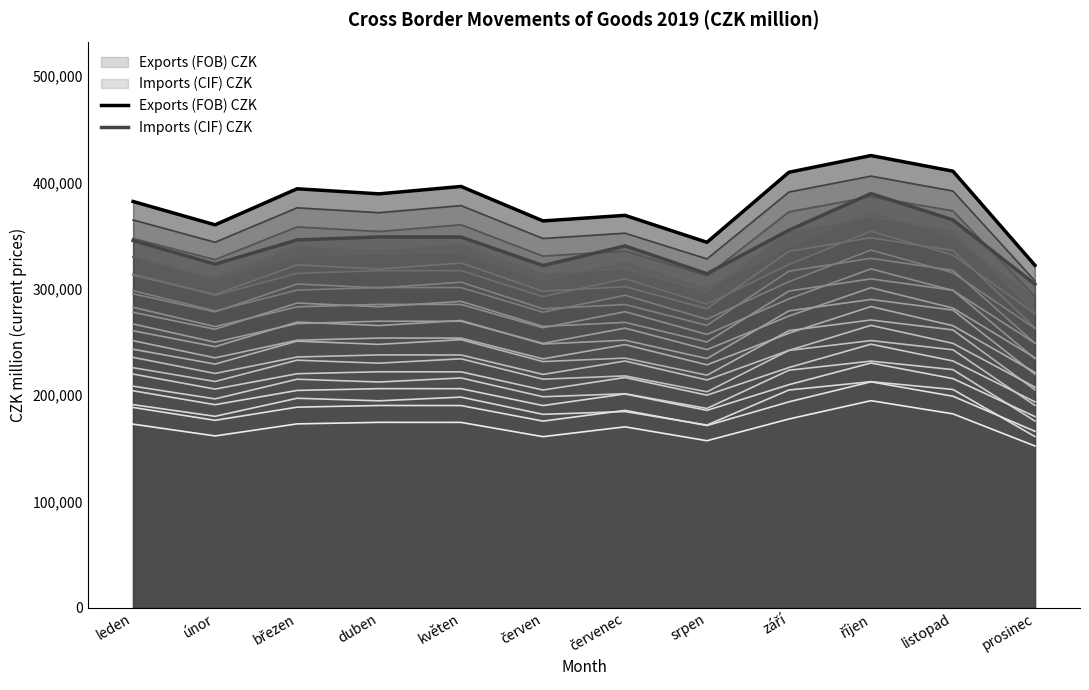

What is the sum of all Imports (CIF) CZK values?

4101555